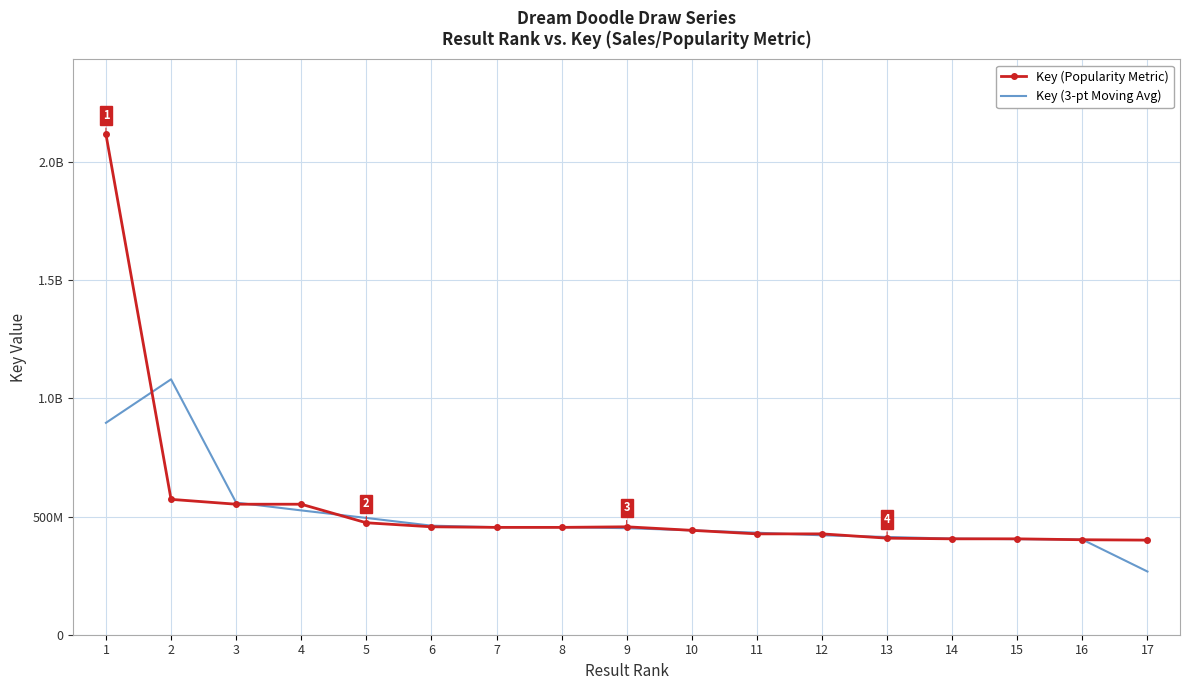

The Key (3-pt Moving Avg) series shows 267402995.0 at 17. True or false?

True